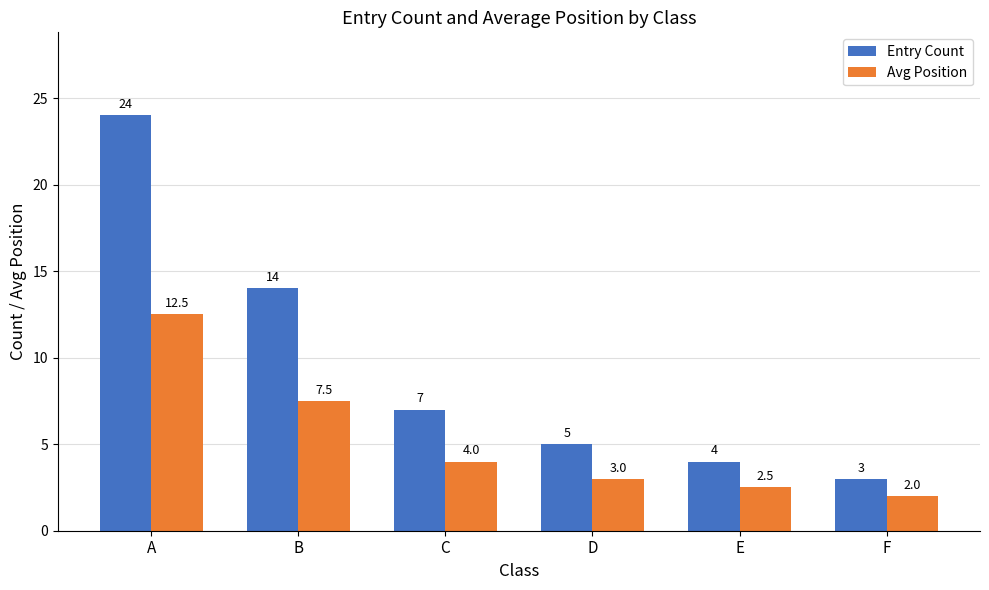

At which label does Avg Position reach its minimum?

F